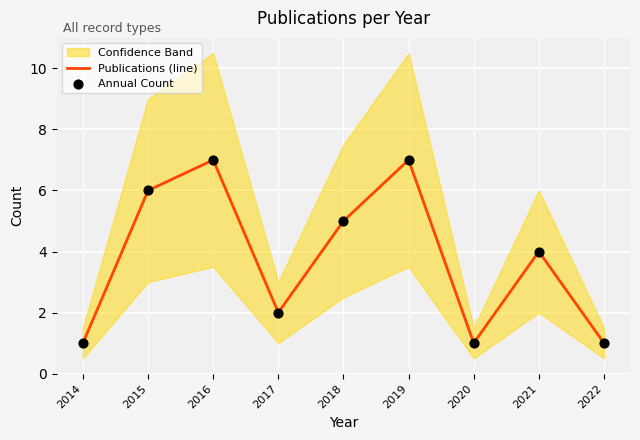

Is the value of Annual Count at 2021 greater than the value of Publications (line) at 2016?

No